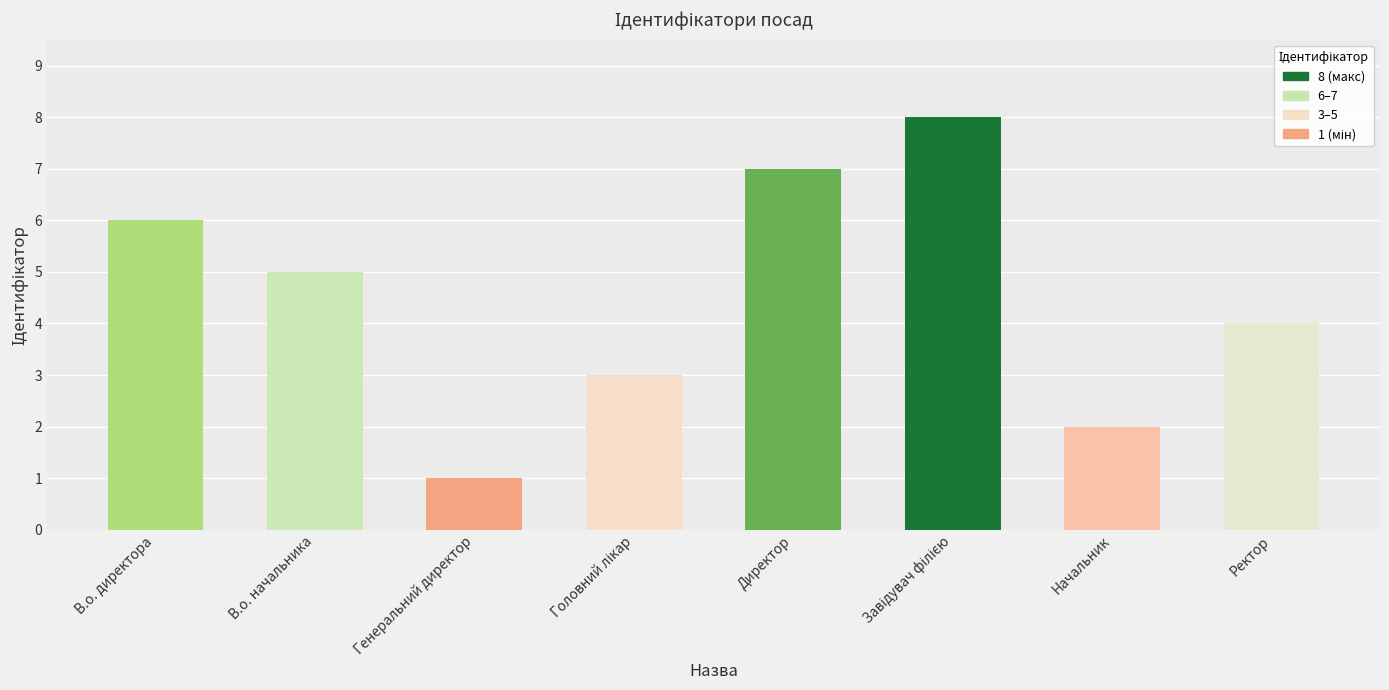

True or false: the data shows 4 at Ректор.

True